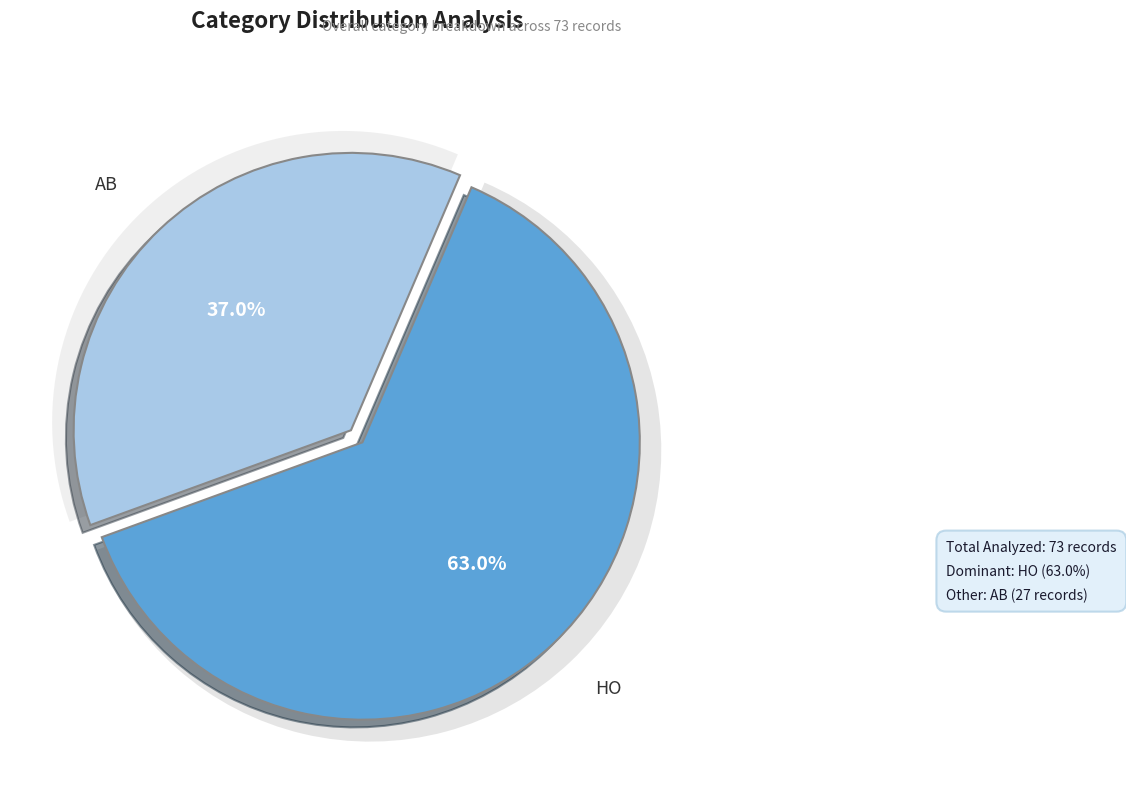

Count the number of slices in the pie.

2